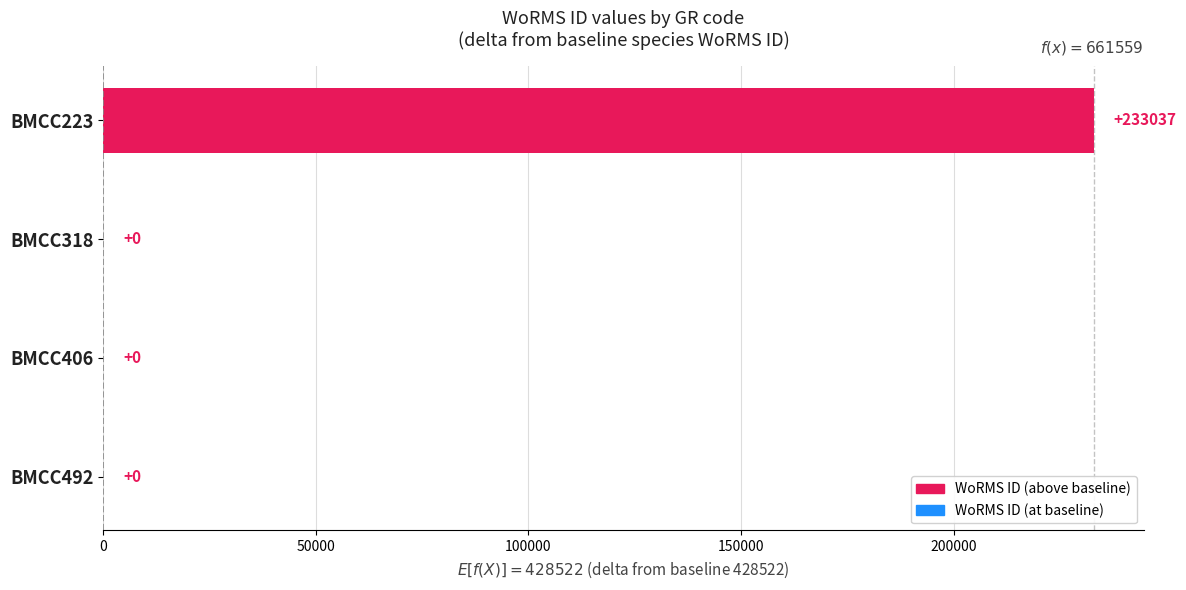

What is the maximum value shown in the chart?

233037